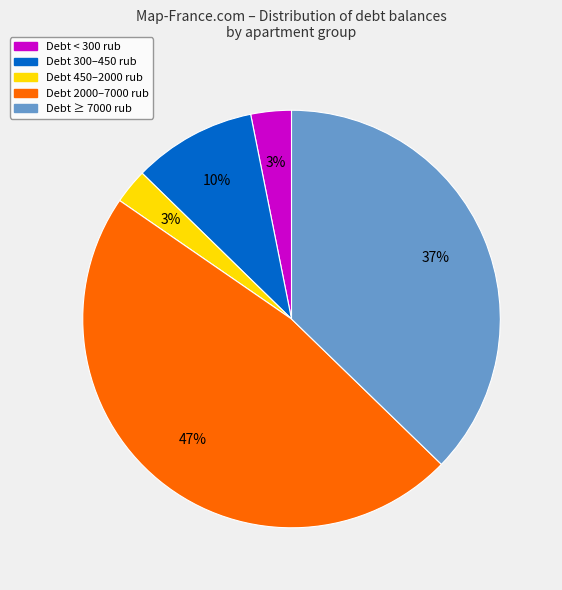

Is there a majority slice in this chart?

No